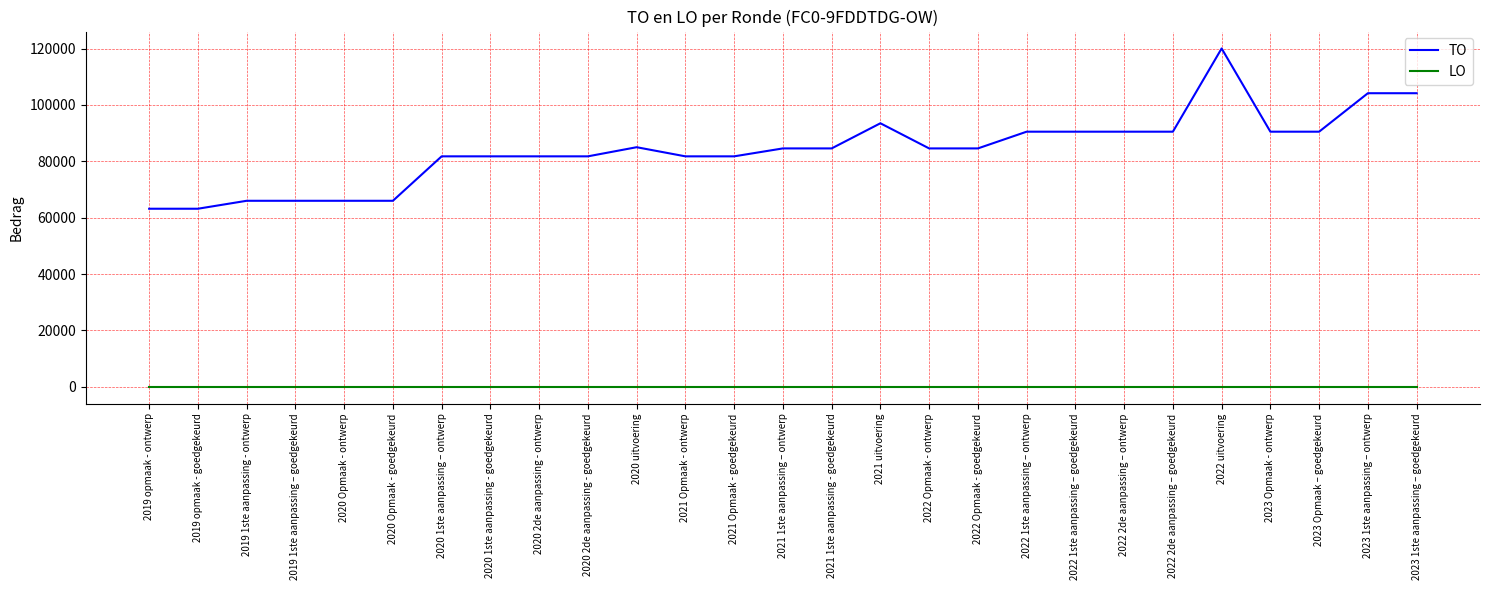

What are all the series names shown in the legend?

TO, LO